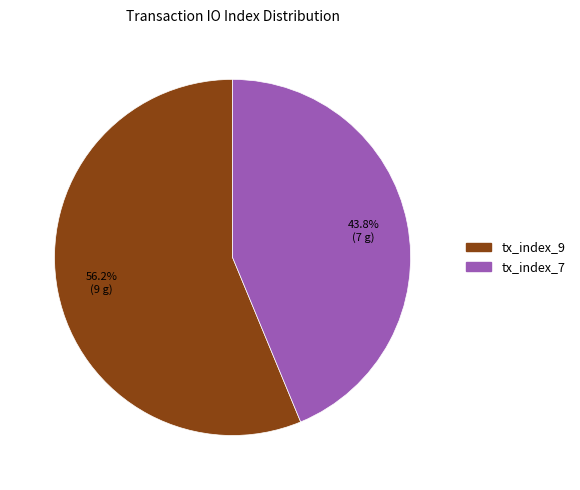

How many segments does this pie chart have?

2